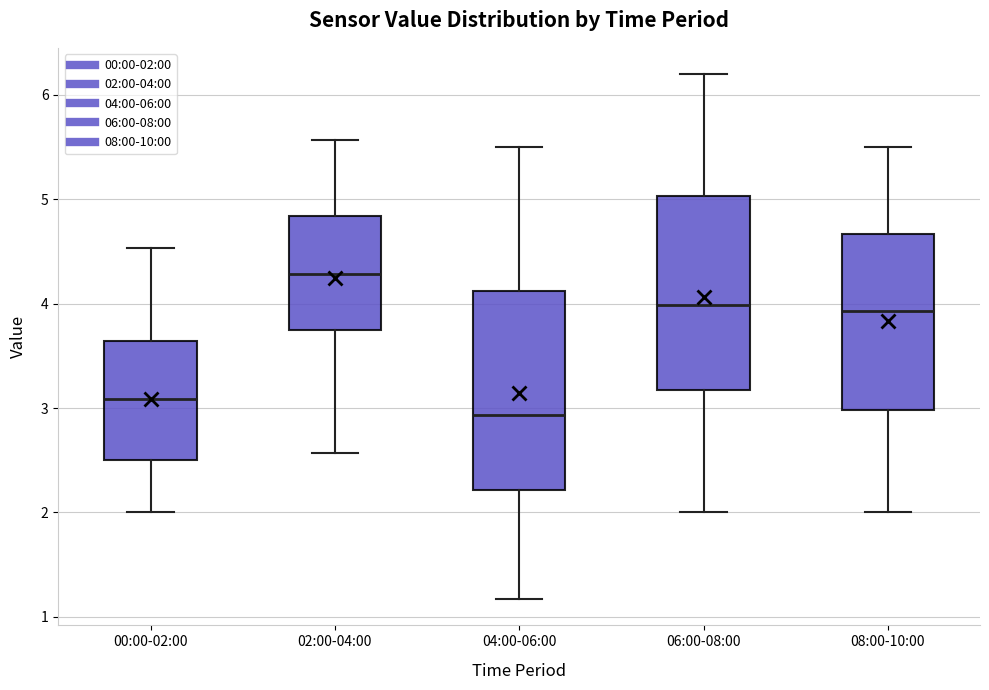

Reading left to right, transcribe this box plot: for each box, give where its median line is, the range the box spans, and where its two whiskers end, as read against the y-axis. The values are not printed on the chart, so give them approximately, as read against the axis.

00:00-02:00: median 3.1, box 2.5 to 3.6, whiskers 2.0 to 4.5
02:00-04:00: median 4.3, box 3.8 to 4.8, whiskers 2.6 to 5.6
04:00-06:00: median 2.9, box 2.2 to 4.1, whiskers 1.2 to 5.5
06:00-08:00: median 4.0, box 3.2 to 5.0, whiskers 2.0 to 6.2
08:00-10:00: median 3.9, box 3.0 to 4.7, whiskers 2.0 to 5.5